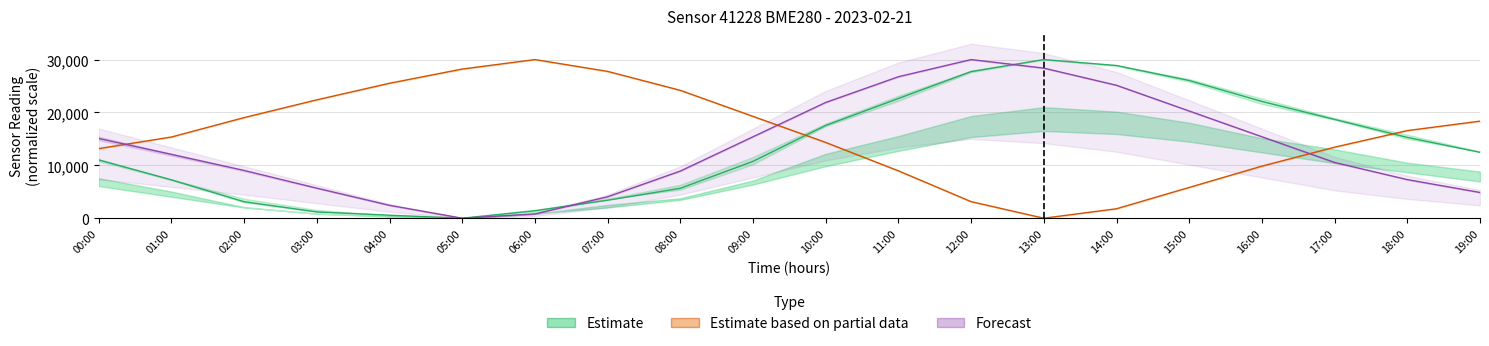

What is the sum of the Forecast values at 13:00 and 03:00?

34054.1